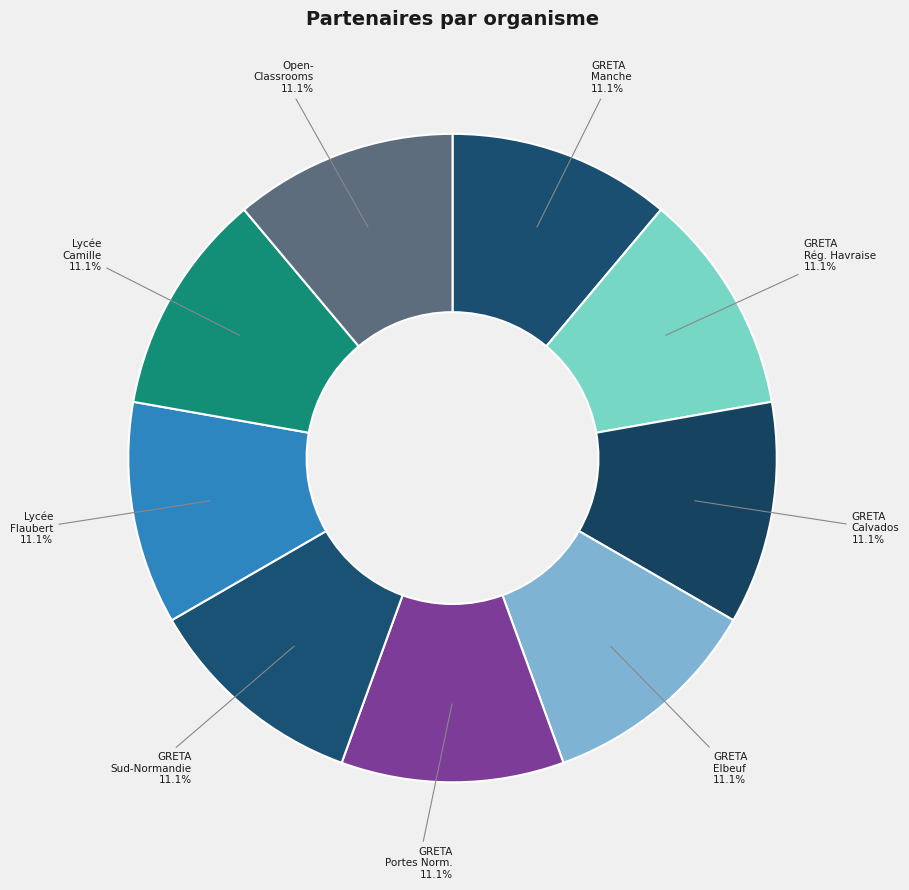

What is the ratio of the value at GRETA Rég. Havraise to the value at GRETA Elbeuf?

1.0